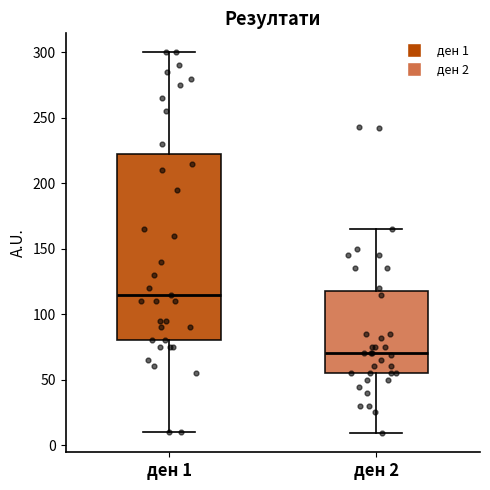

Reading left to right, read every box against the y-axis: the position of its median line, the range the box covers, and the ends of its whiskers. The values are not printed on the chart, so give them approximately, as read against the axis.

ден 1: median 115, box 80 to 225, whiskers 10 to 300
ден 2: median 70, box 55 to 120, whiskers 10 to 165